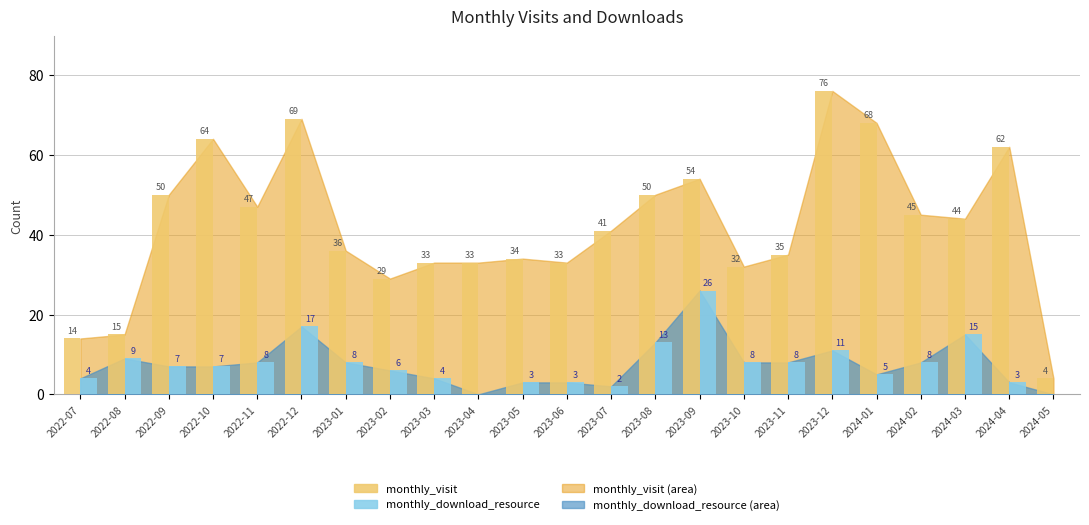

Reading left to right, what are all the values shown in this chart?

monthly_visit: 2022-07=14	2022-08=15	2022-09=50	2022-10=64	2022-11=47	2022-12=69	2023-01=36	2023-02=29	2023-03=33	2023-04=33	2023-05=34	2023-06=33	2023-07=41	2023-08=50	2023-09=54	2023-10=32	2023-11=35	2023-12=76	2024-01=68	2024-02=45	2024-03=44	2024-04=62	2024-05=4
monthly_download_resource: 2022-07=4	2022-08=9	2022-09=7	2022-10=7	2022-11=8	2022-12=17	2023-01=8	2023-02=6	2023-03=4	2023-04=0	2023-05=3	2023-06=3	2023-07=2	2023-08=13	2023-09=26	2023-10=8	2023-11=8	2023-12=11	2024-01=5	2024-02=8	2024-03=15	2024-04=3	2024-05=0